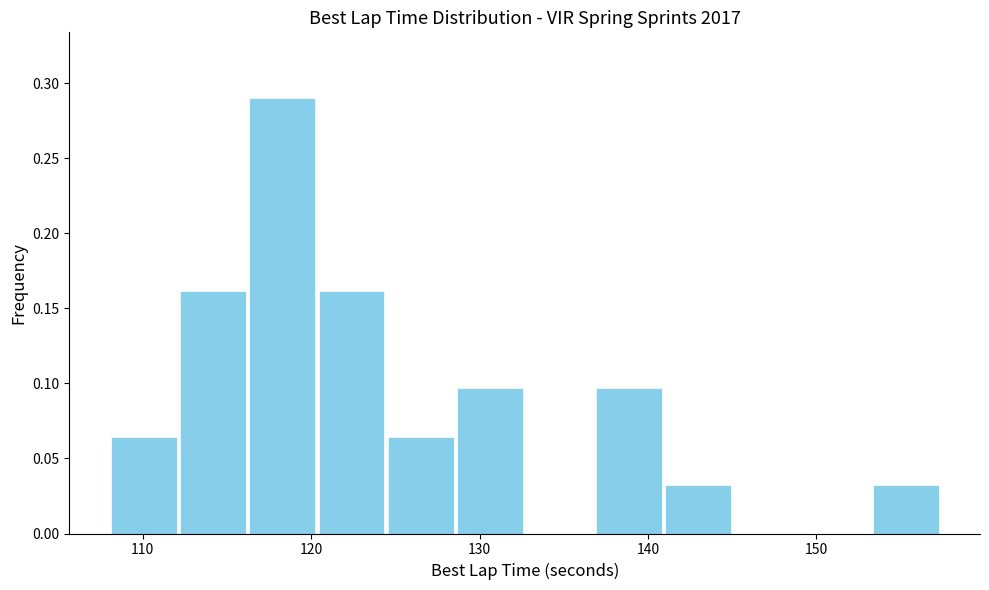

Reading left to right, transcribe this chart: for each bar, give the range it covers on the x-axis and its height. Neither the bar edges nor the heights are printed on the chart, so give them approximately, as read against the axes.

108 to 112: 0.065
112 to 116: 0.160
116 to 120: 0.290
120 to 124: 0.160
124 to 129: 0.065
129 to 133: 0.095
133 to 137: 0
137 to 141: 0.095
141 to 145: 0.030
145 to 149: 0
149 to 153: 0
153 to 157: 0.030